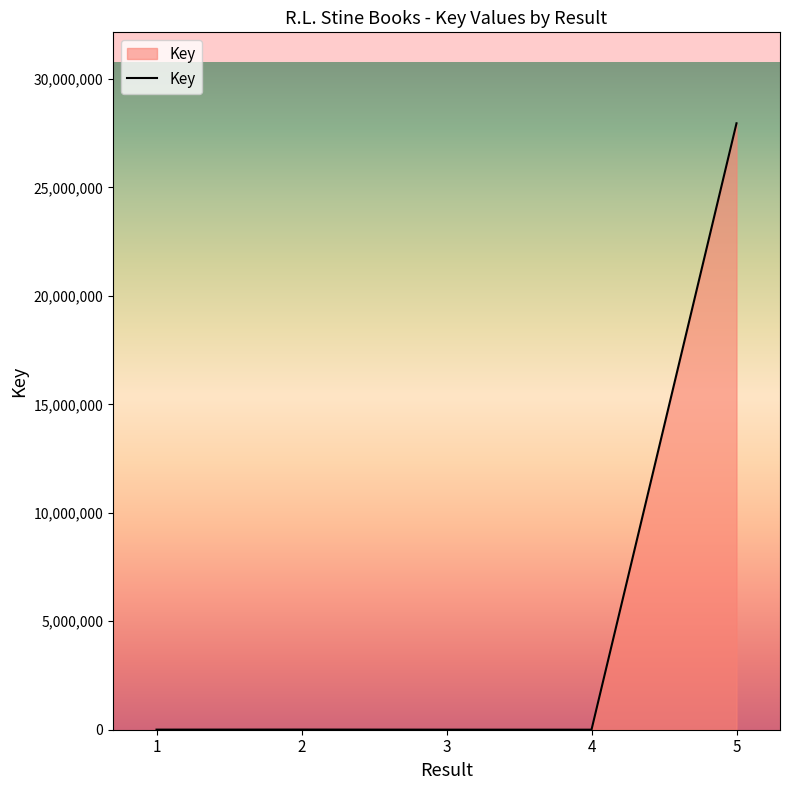

How many lines are shown in the chart?

1